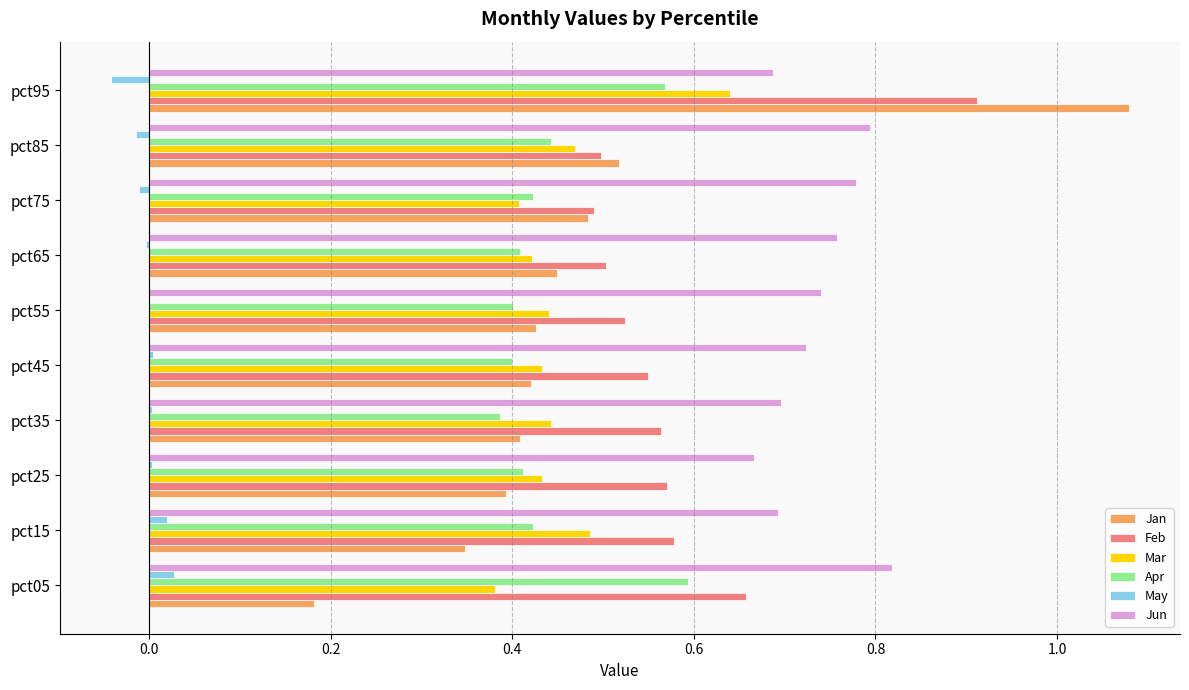

Which series has the widest spread of values?

Jan